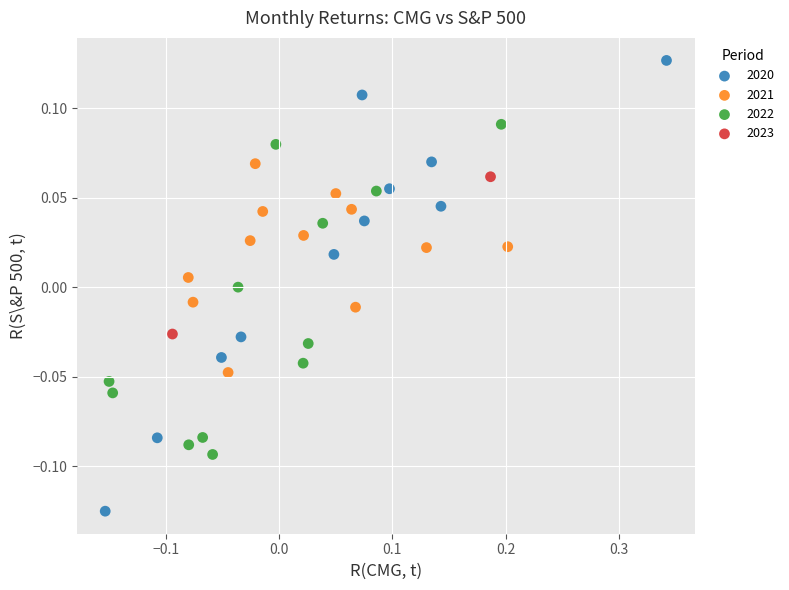

What are all the series names shown in the legend?

2020, 2021, 2022, 2023